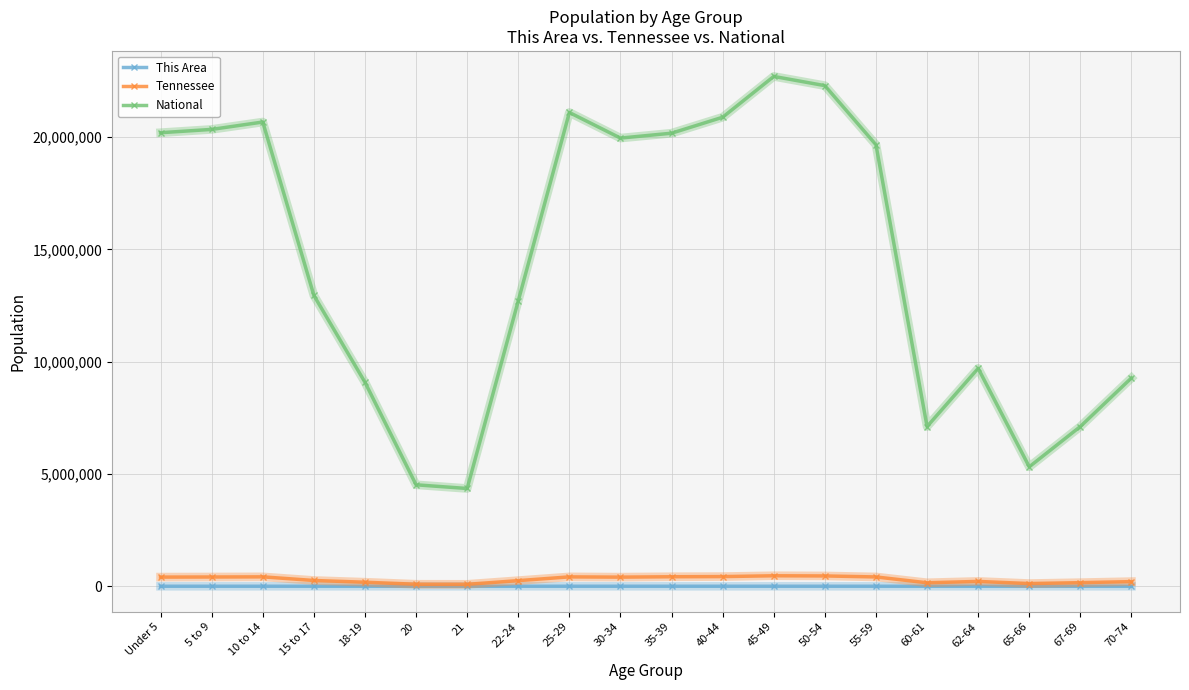

True or false: Tennessee and National intersect in this chart.

False